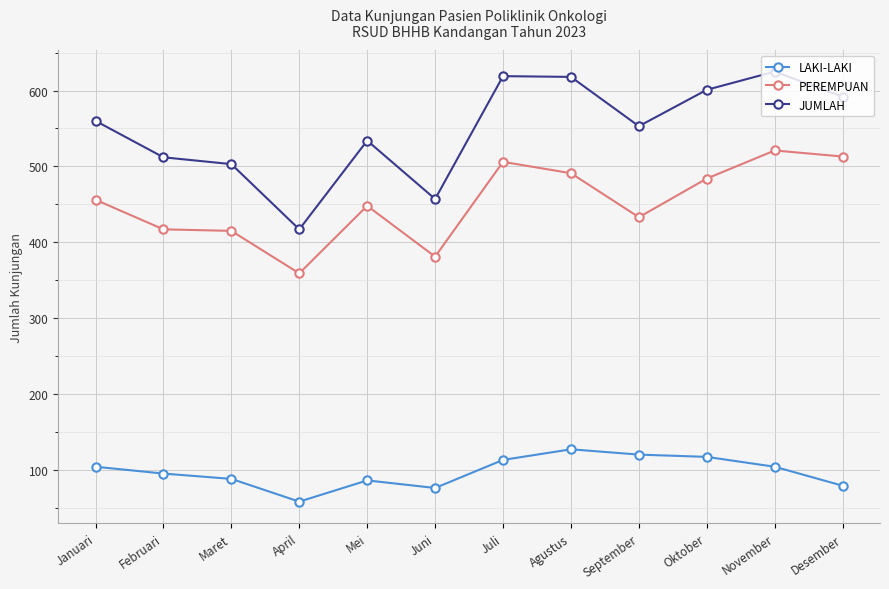

True or false: JUMLAH and LAKI-LAKI intersect in this chart.

False